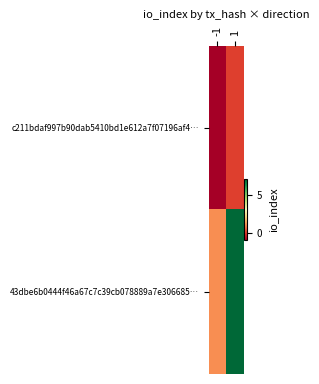

Reading right to left, list all the values displayed in this chart.

c211bdaf997b90dab5410bd1e612a7f07196af4…: 1=0	-1=-1
43dbe6b0444f46a67c7c39cb078889a7e306685…: 1=7	-1=1